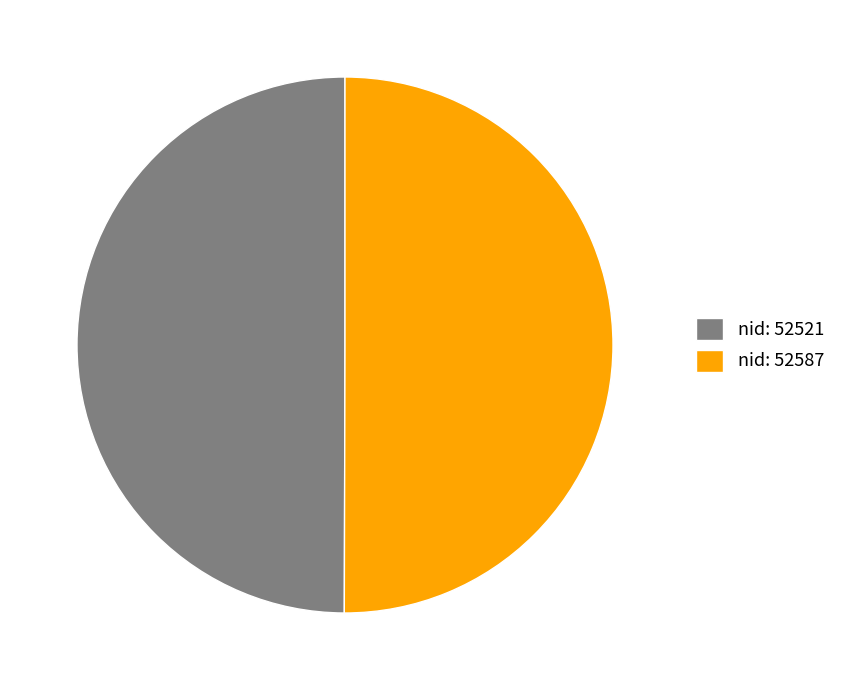

How many slices are in this pie chart?

2